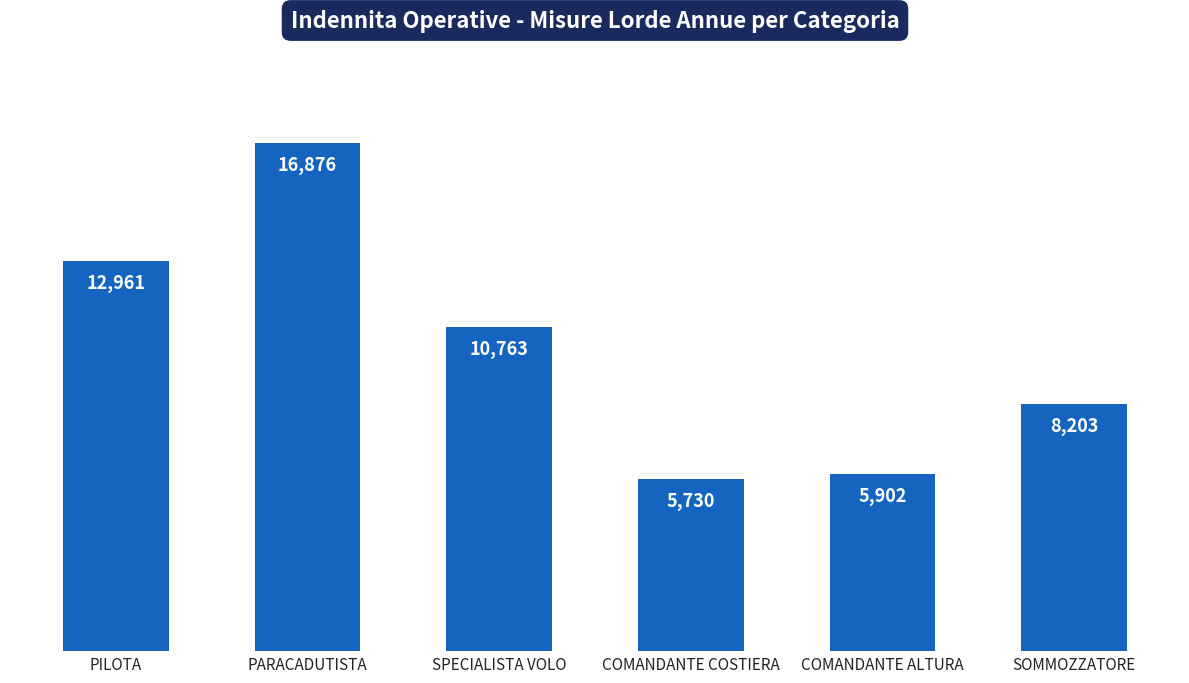

Rank the categories by value from highest to lowest.

PARACADUTISTA, PILOTA, SPECIALISTA VOLO, SOMMOZZATORE, COMANDANTE ALTURA, COMANDANTE COSTIERA